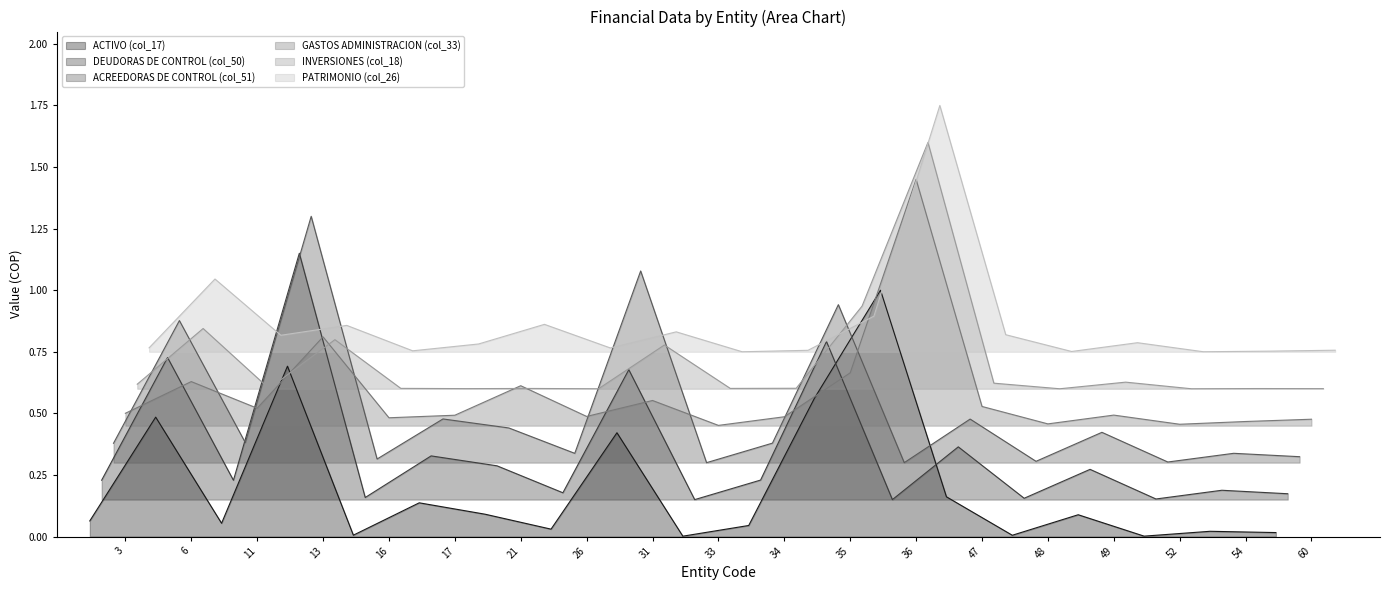

How many interior local peaks does the ACREEDORAS DE CONTROL (col_51) series have?

8